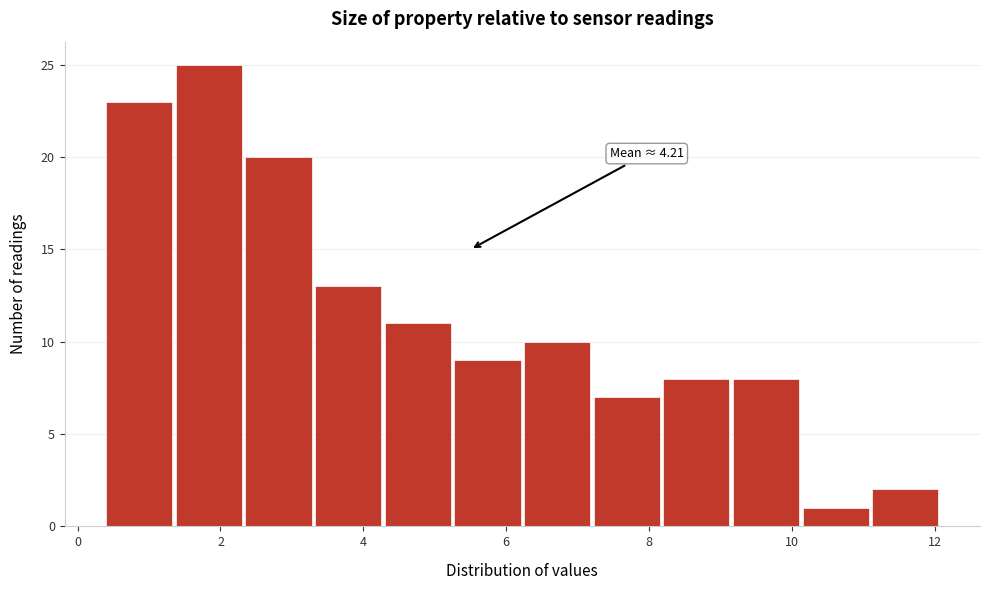

Over which range of the x-axis is the bar tallest?

1.4 to 2.4